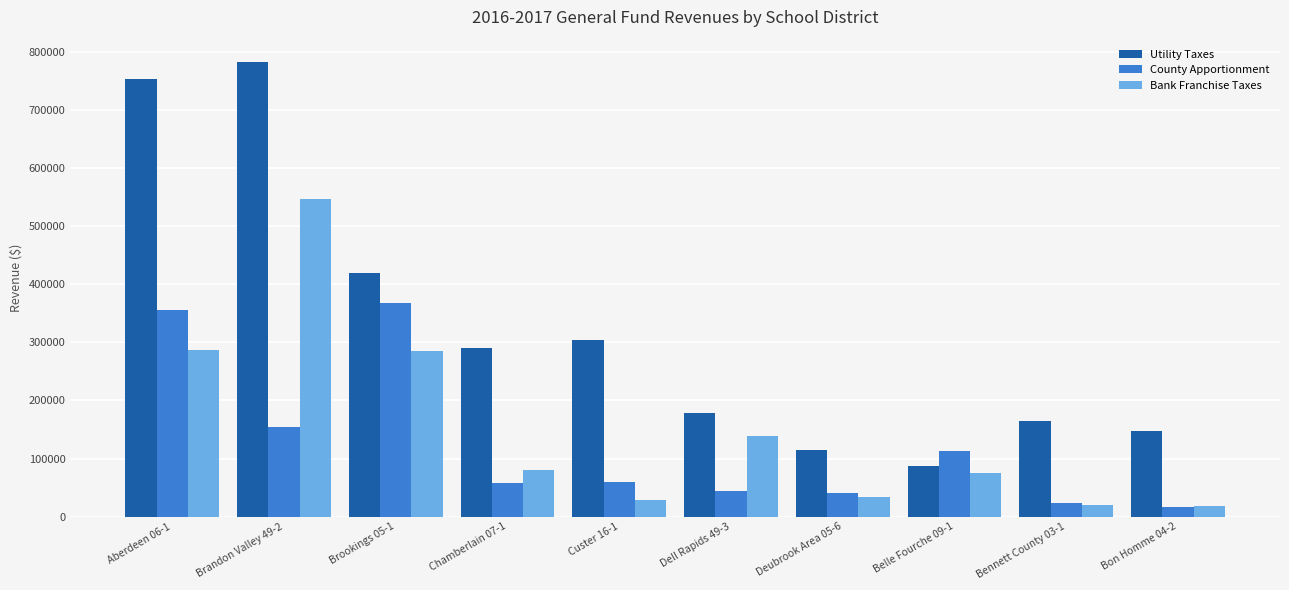

The Utility Taxes series shows 114671.6 at Deubrook Area 05-6. True or false?

True